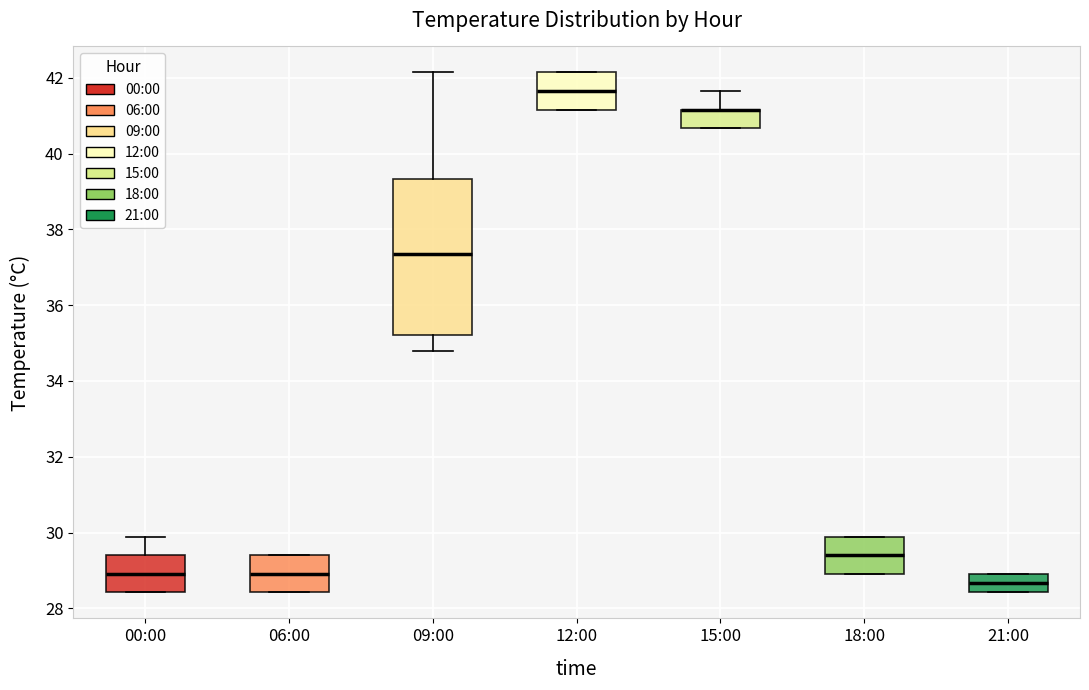

Reading left to right, read every box against the y-axis: the position of its median line, the range the box covers, and the ends of its whiskers. The values are not printed on the chart, so give them approximately, as read against the axis.

00:00: median 29.0, box 28.4 to 29.4, whiskers 28.4 to 29.8
06:00: median 29.0, box 28.4 to 29.4, whiskers 28.4 to 29.4
09:00: median 37.4, box 35.2 to 39.4, whiskers 34.8 to 42.2
12:00: median 41.6, box 41.2 to 42.2, whiskers 41.2 to 42.2
15:00: median 41.2 (drawn on the box's upper edge), box 40.6 to 41.2, whiskers 40.6 to 41.6
18:00: median 29.4, box 29.0 to 29.8, whiskers 29.0 to 29.8
21:00: median 28.6, box 28.4 to 29.0, whiskers 28.4 to 29.0